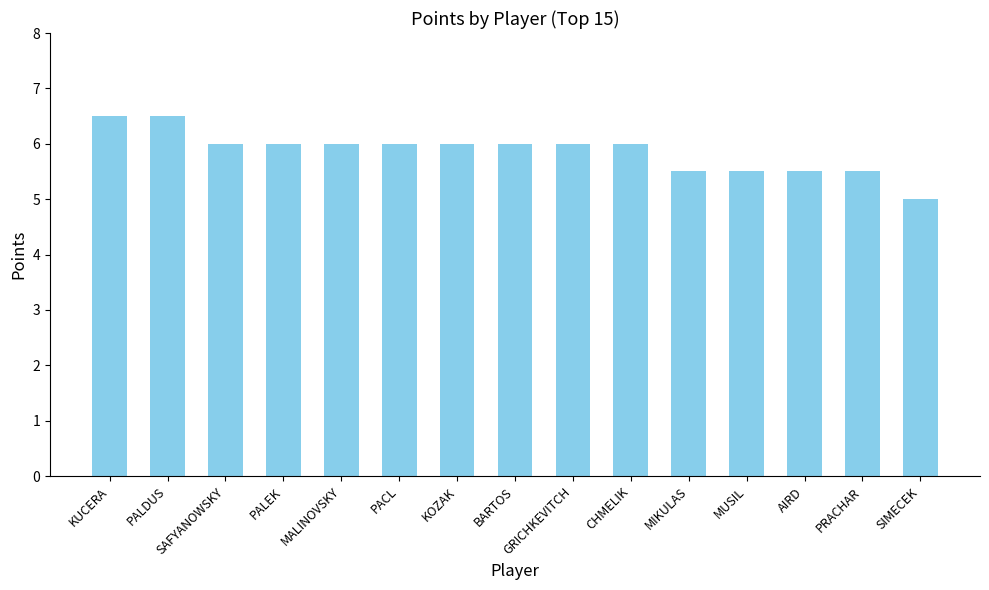

How many bars are there in total?

15